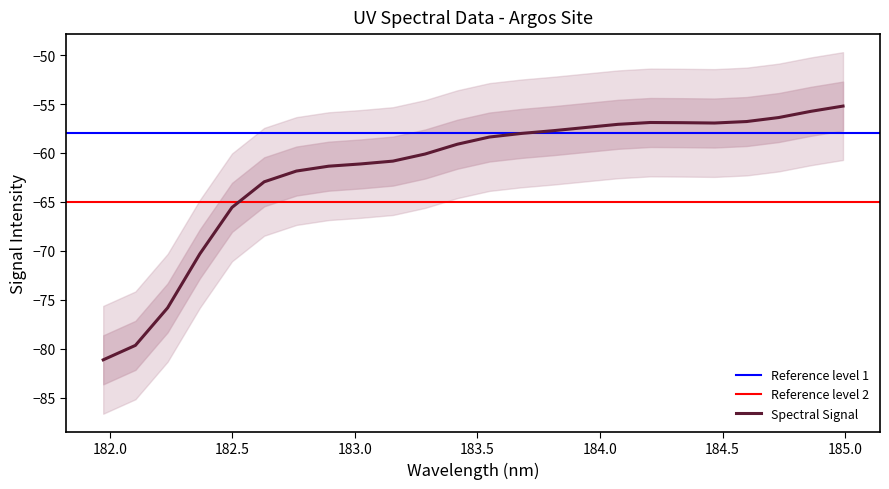

How many data points does each series have?

24